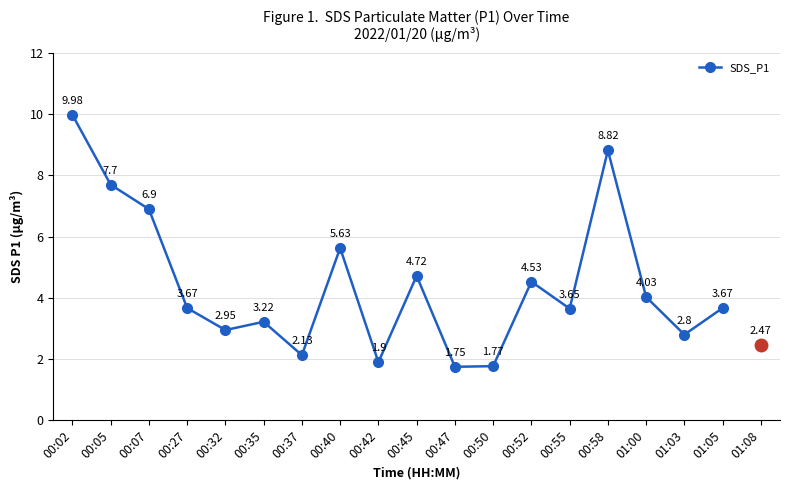

Between 00:27 and 00:37, which is larger?

00:27